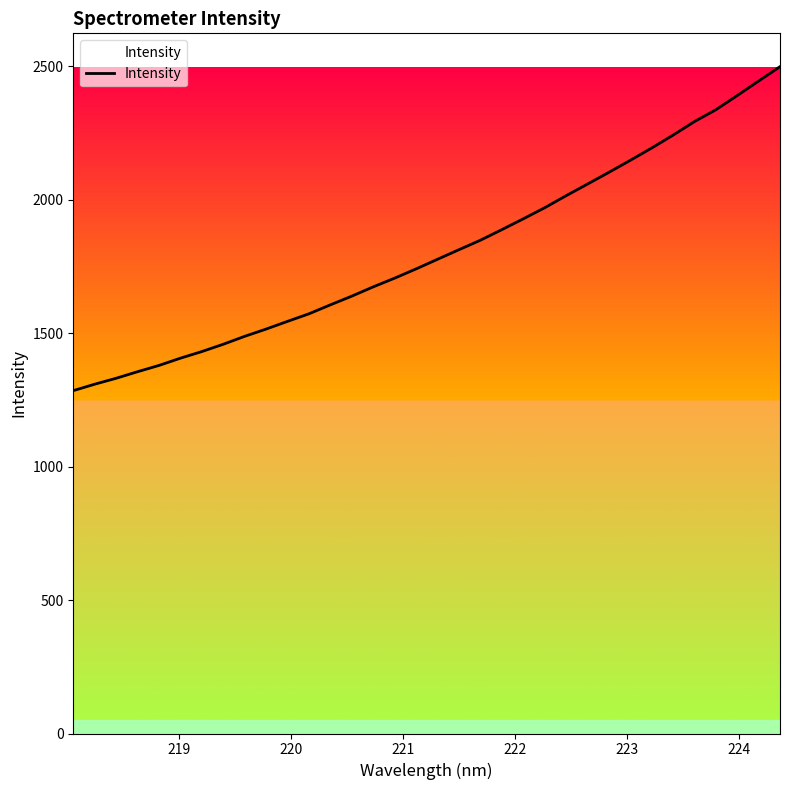

What is the minimum value shown in the chart?

1284.4